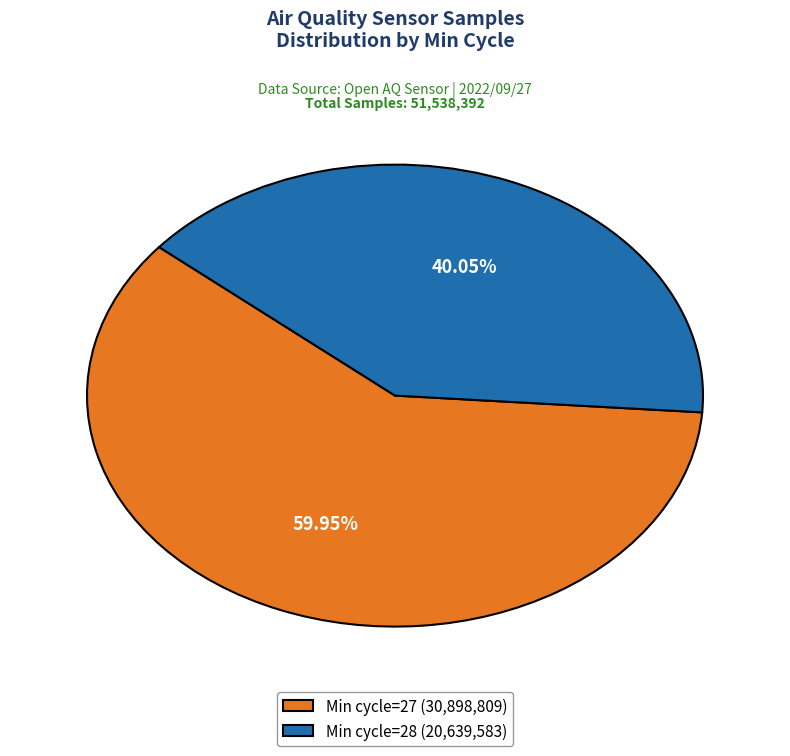

Combined, do Min cycle=27 (30,898,809) and Min cycle=28 (20,639,583) account for over 50%?

Yes